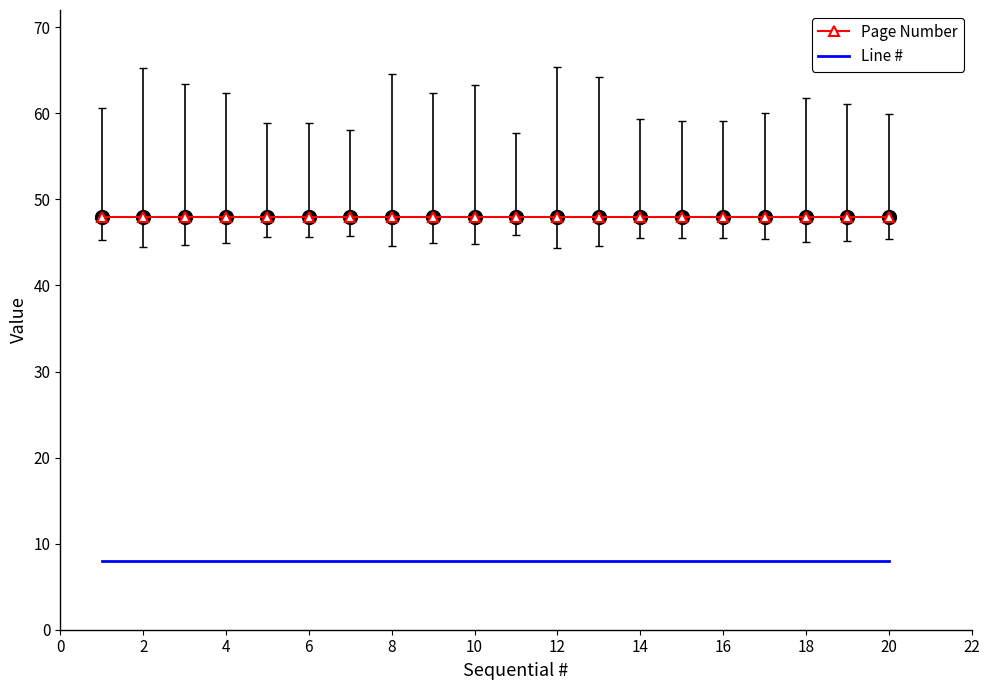

Which series has the largest total across all categories?

Page Number